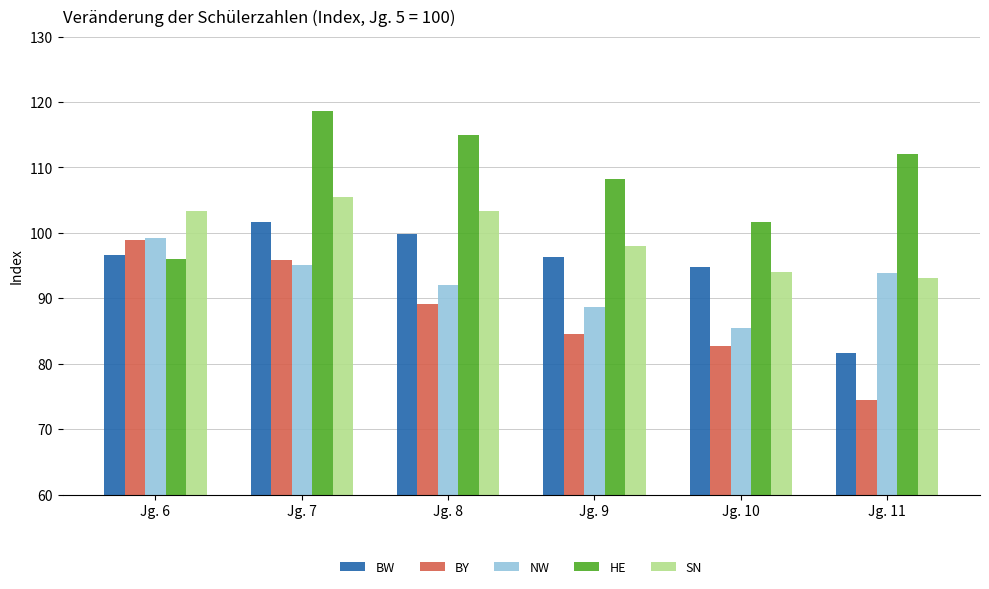

Reading left to right, what are all the values shown in this chart?

BW: Jg. 6=96.6	Jg. 7=101.7	Jg. 8=99.8	Jg. 9=96.3	Jg. 10=94.8	Jg. 11=81.7
BY: Jg. 6=98.9	Jg. 7=95.8	Jg. 8=89.1	Jg. 9=84.6	Jg. 10=82.7	Jg. 11=74.5
NW: Jg. 6=99.2	Jg. 7=95.1	Jg. 8=92.0	Jg. 9=88.6	Jg. 10=85.4	Jg. 11=93.9
HE: Jg. 6=96.0	Jg. 7=118.7	Jg. 8=114.9	Jg. 9=108.3	Jg. 10=101.7	Jg. 11=112.0
SN: Jg. 6=103.3	Jg. 7=105.5	Jg. 8=103.3	Jg. 9=98.0	Jg. 10=94.0	Jg. 11=93.1